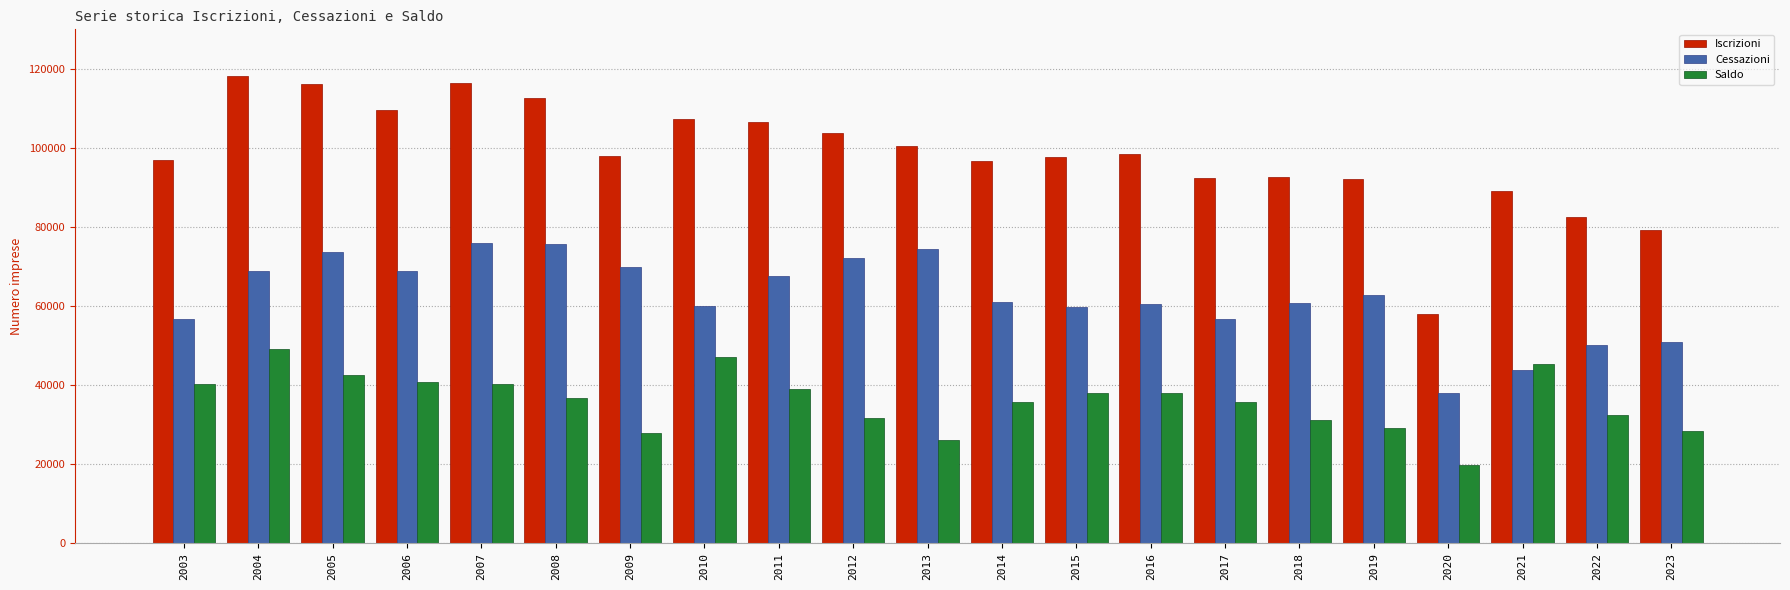

Is it true that Saldo equals 31565 at 2012?

True